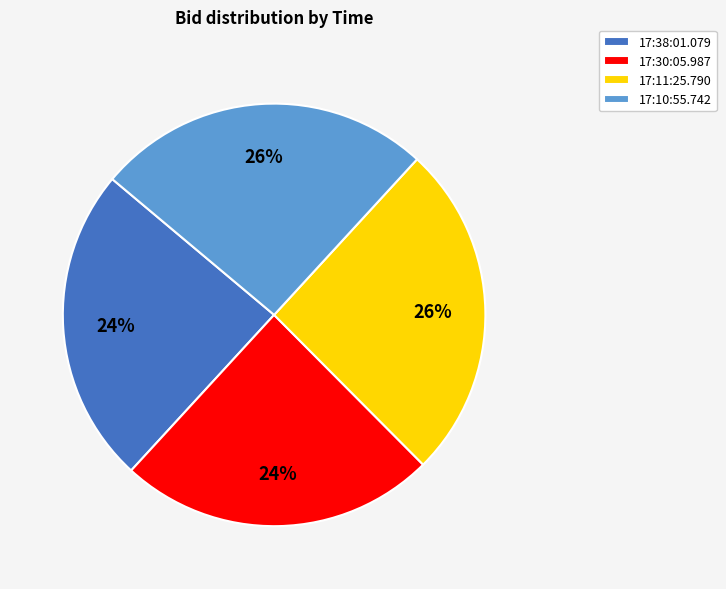

Do 17:11:25.790 and 17:10:55.742 together represent more than half of the pie?

Yes